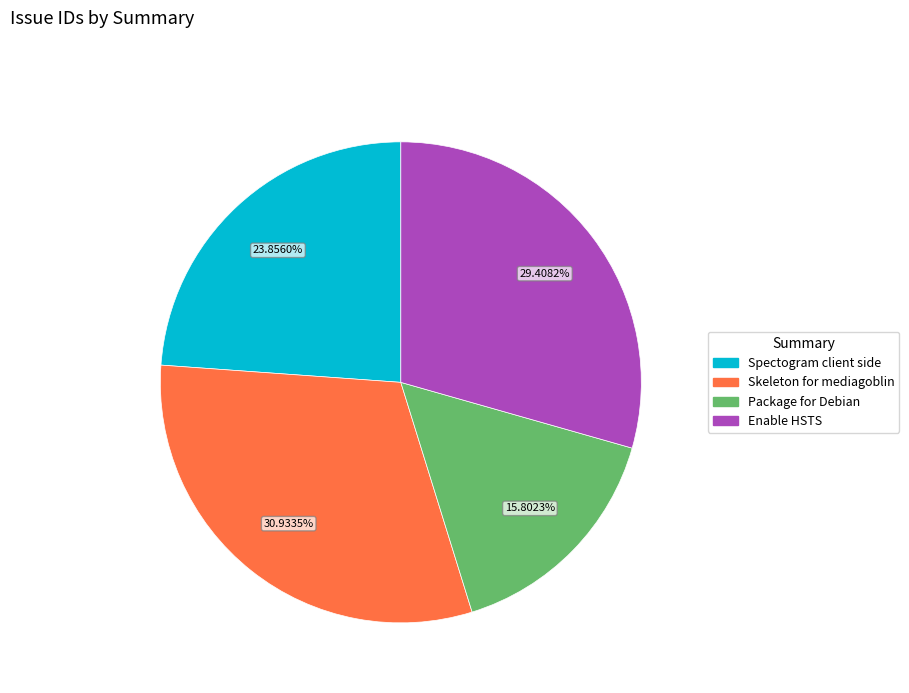

How many slices are in this pie chart?

4